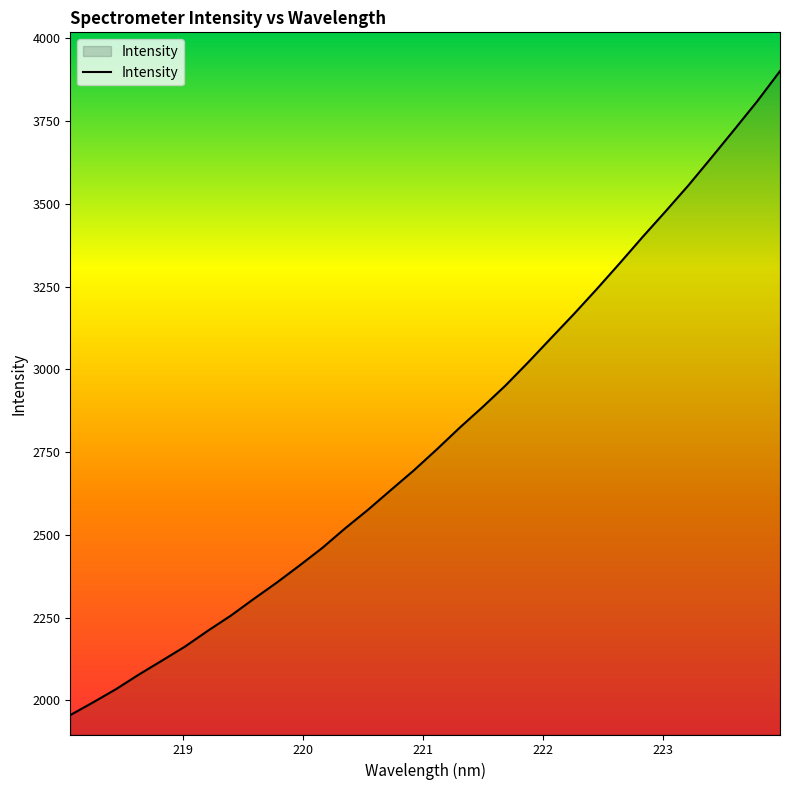

What is the greatest value displayed?

3901.3